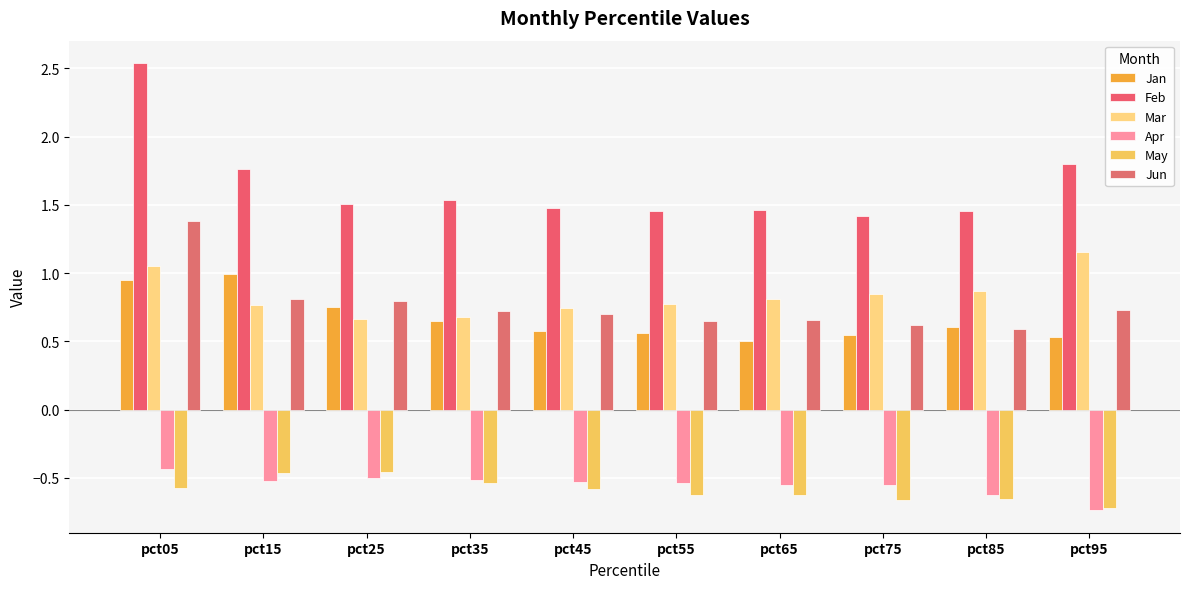

At which category does the chart reach its minimum across all series?

pct95